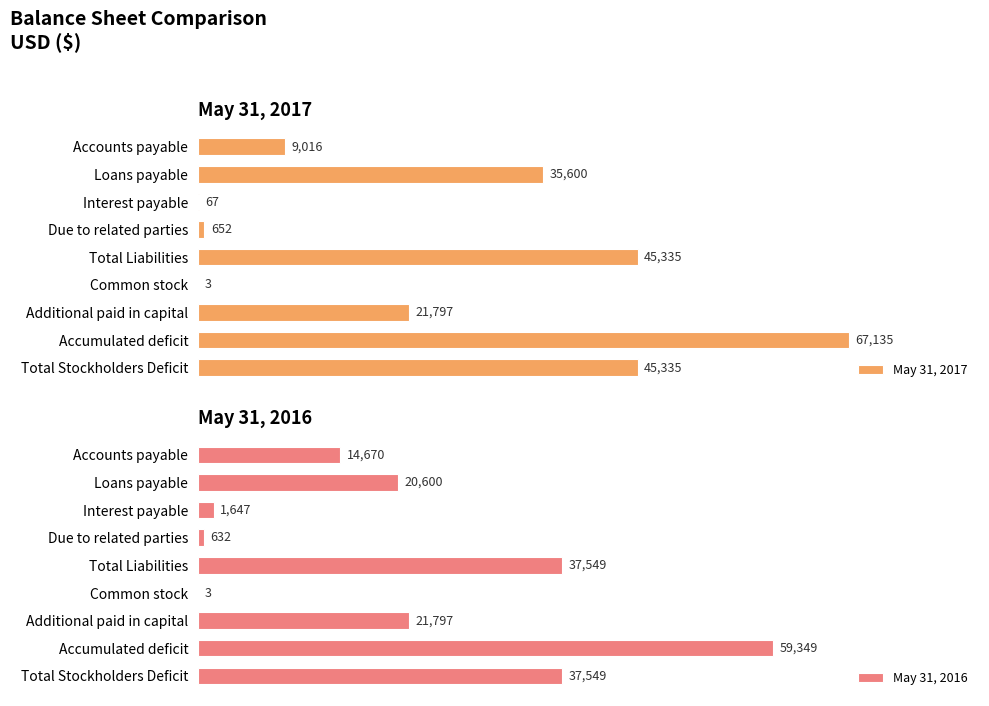

How many bars are there in total?

18